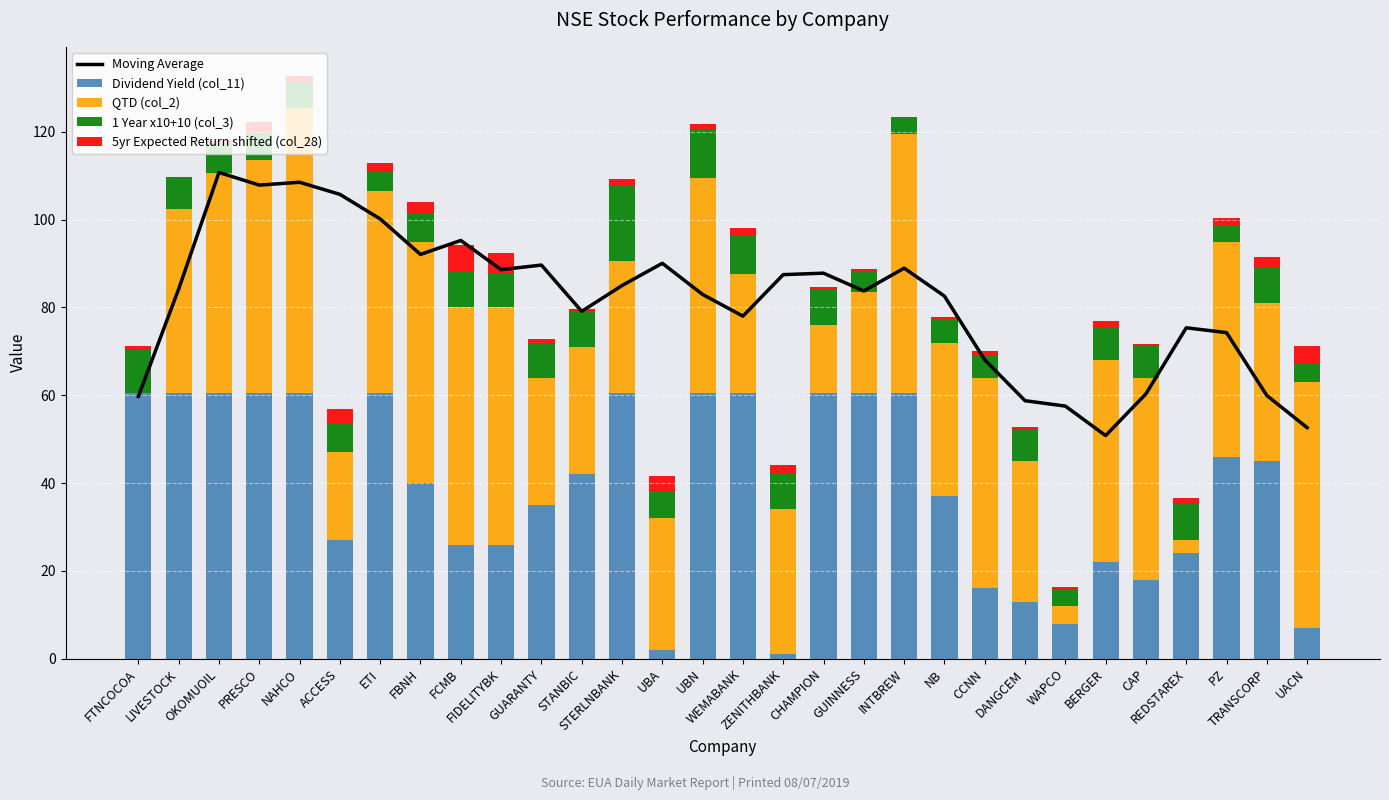

At which label does 5yr Expected Return shifted (col_28) first exceed 1?

PRESCO